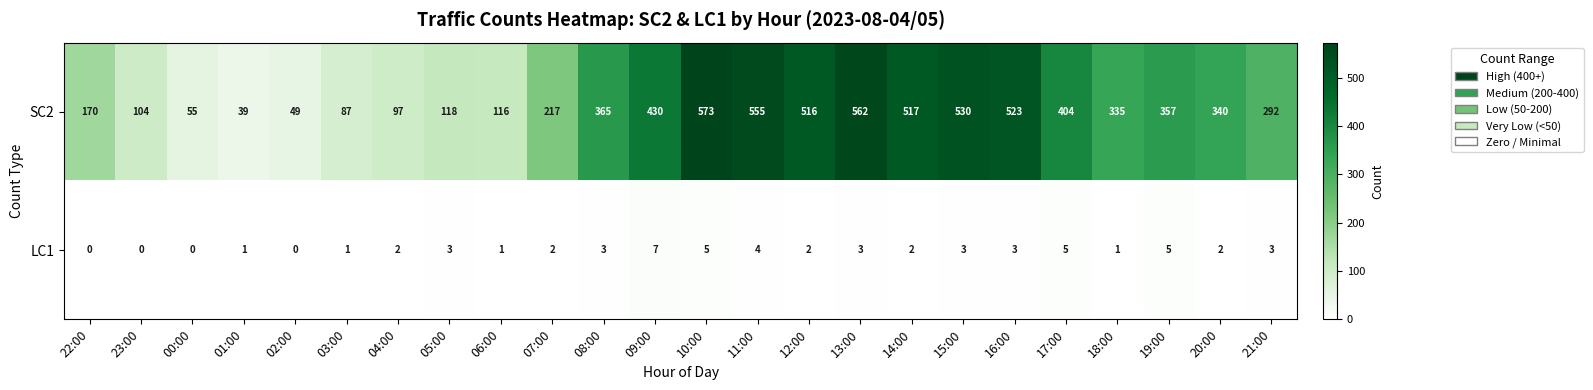

What is the average value of the SC2 series?

306